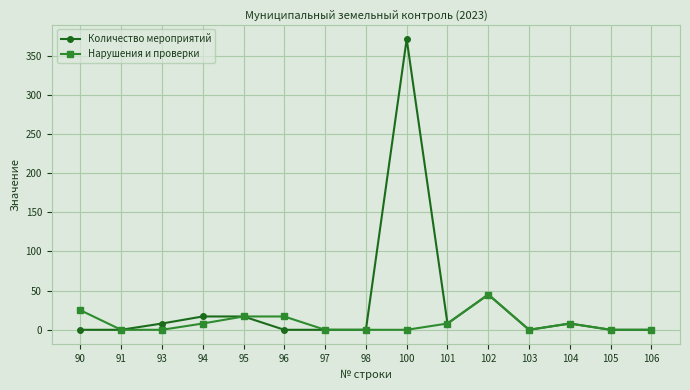

What are all the series names shown in the legend?

Количество мероприятий, Нарушения и проверки